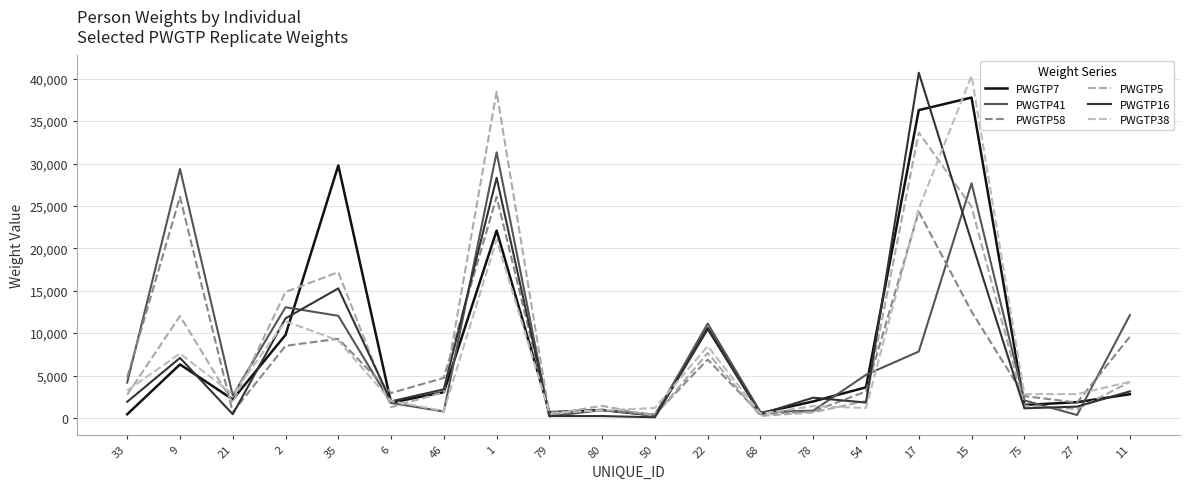

What is the average value of the PWGTP38 series?

7358.3